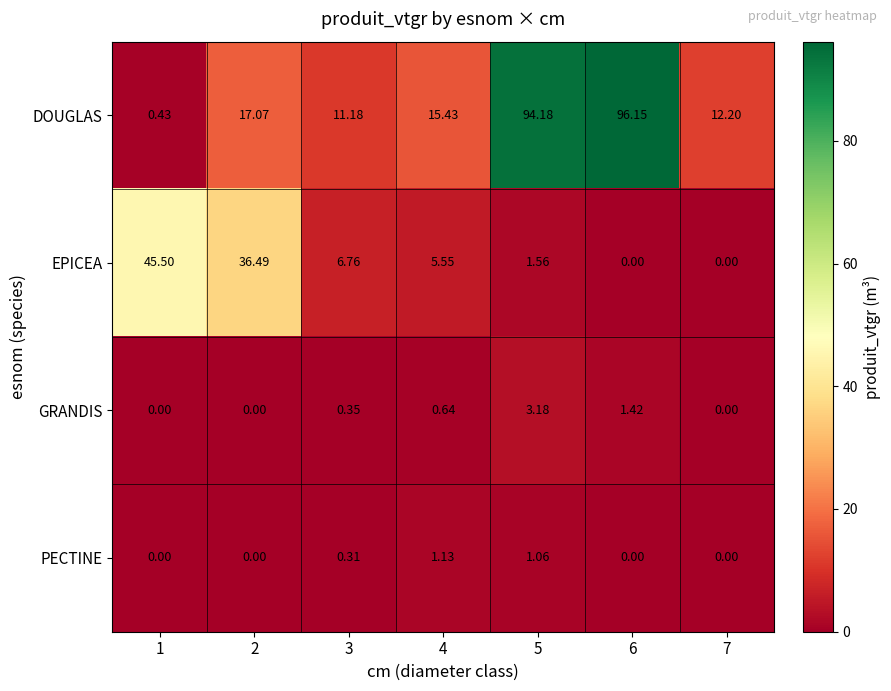

List the series in order of their peak value, highest first.

DOUGLAS, EPICEA, GRANDIS, PECTINE